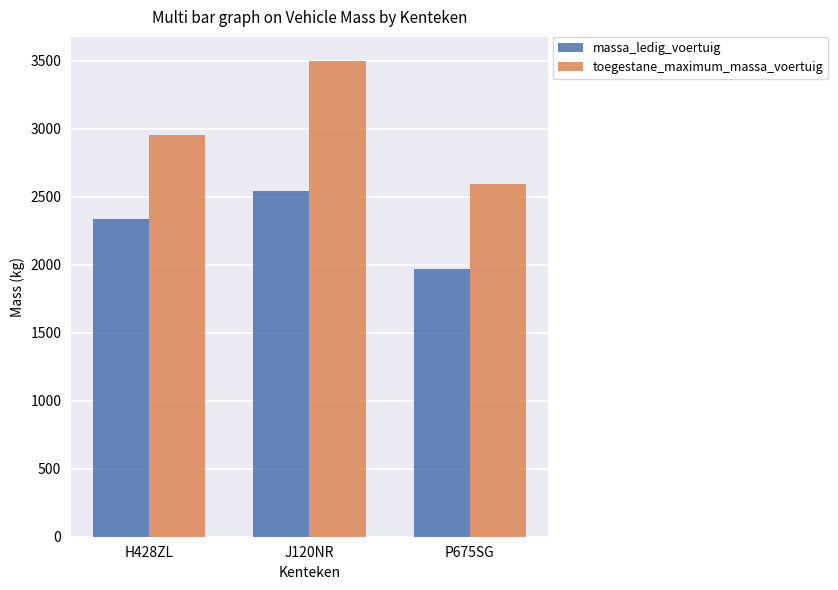

What is the label of the 2nd bar from the left?

J120NR